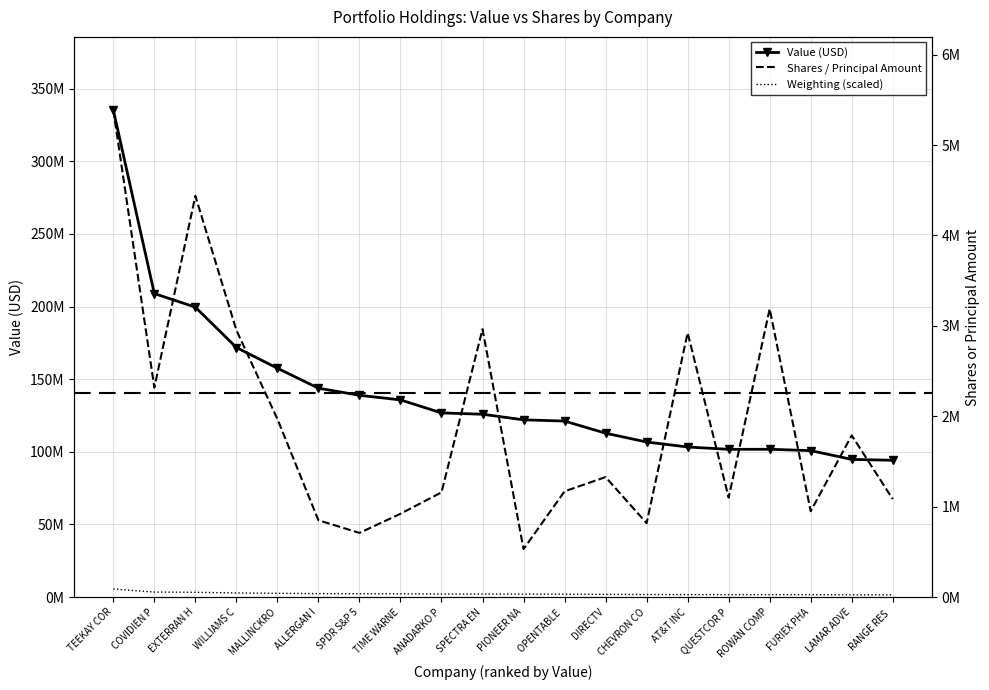

What position from the left is ROWAN COMP?

17